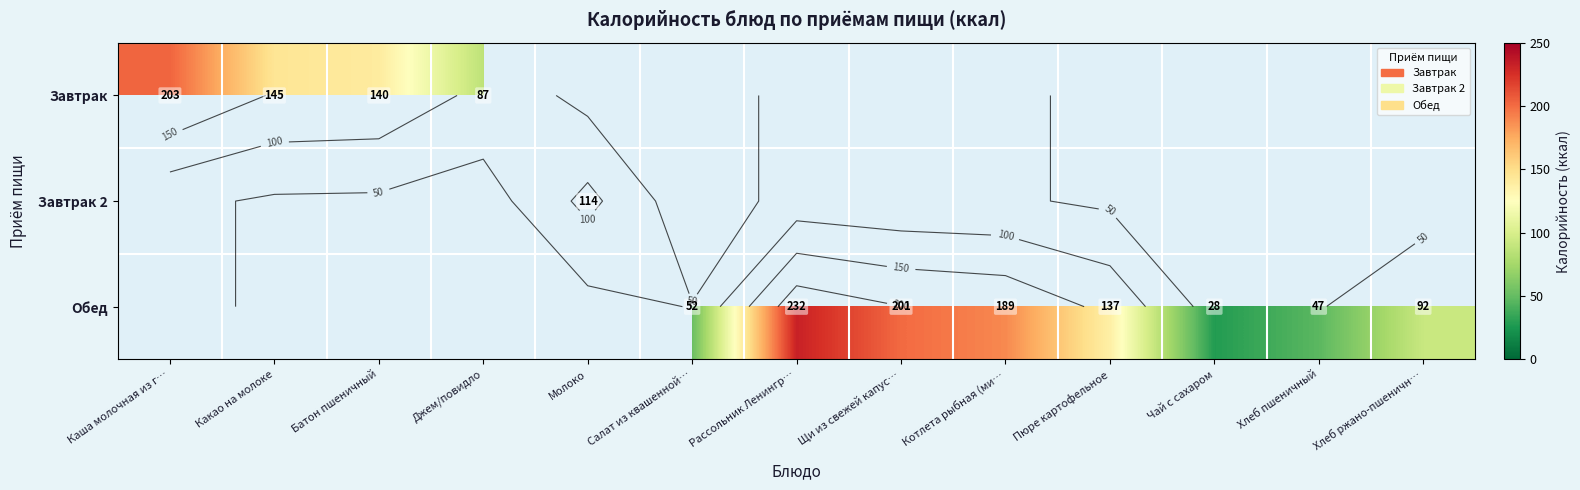

What is the approximate value of Завтрак at Джем/повидло?

86.5